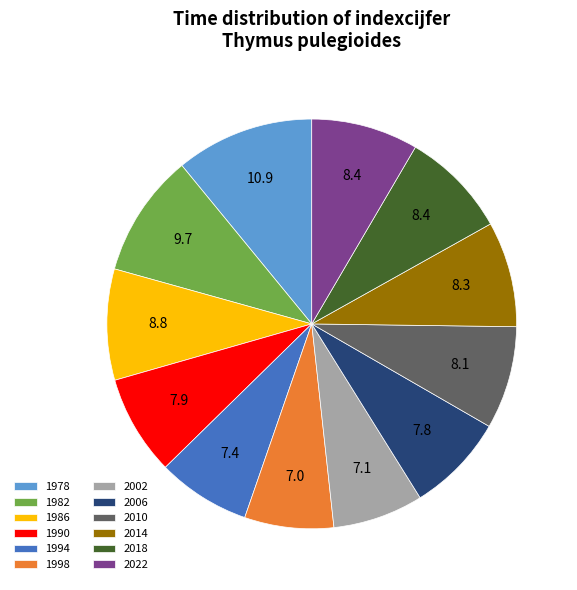

Which category has the biggest portion of the pie?

1978